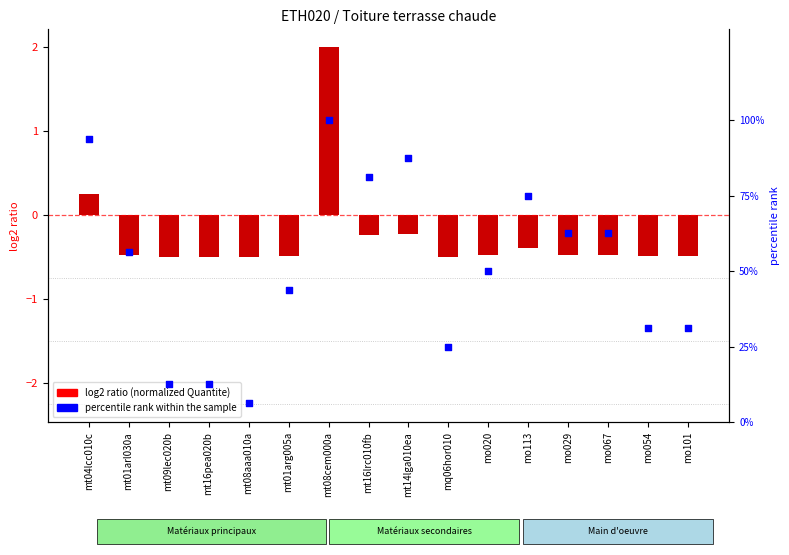

What is the total value across all series at mt14lga010ea?

87.3